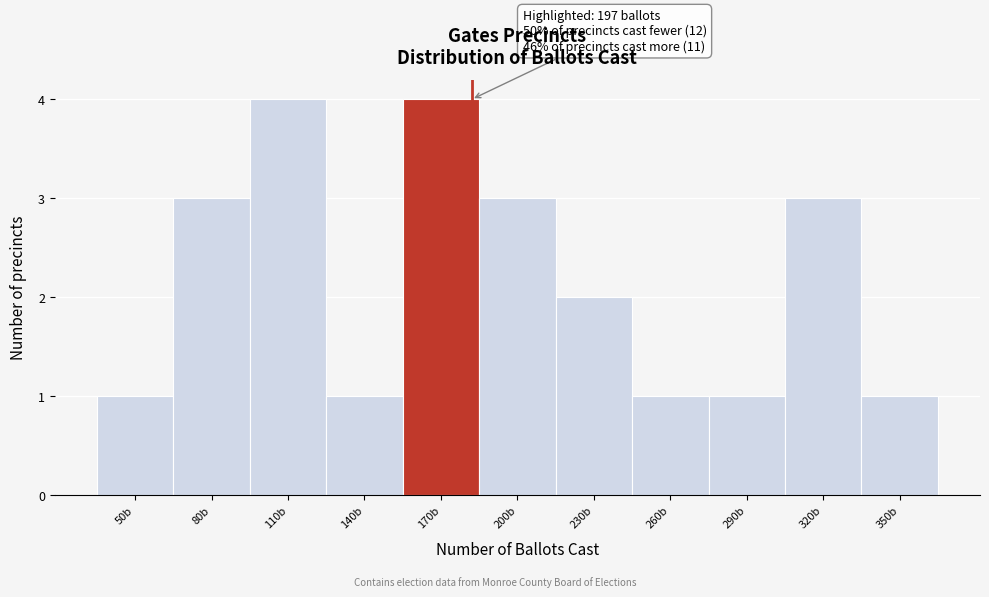

Reading right to left, transcribe all the data shown in this chart.

1	3	1	1	2	3	4	1	4	3	1